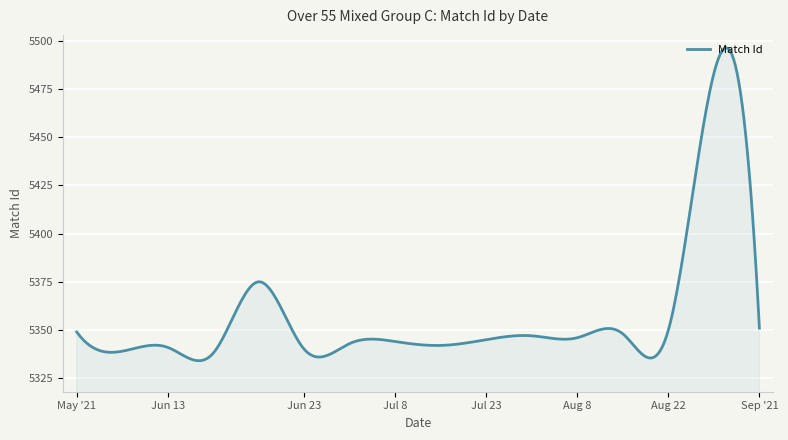

What is the minimum value shown in the chart?

5334.1